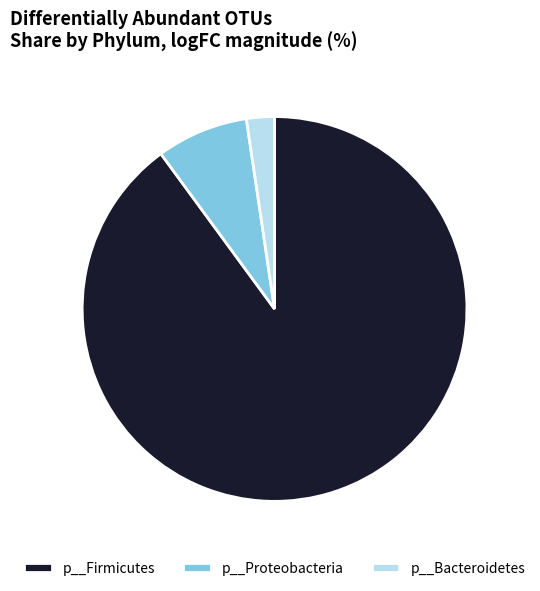

Approximately how many times larger is the value at p__Firmicutes compared to p__Bacteroidetes?

38.4